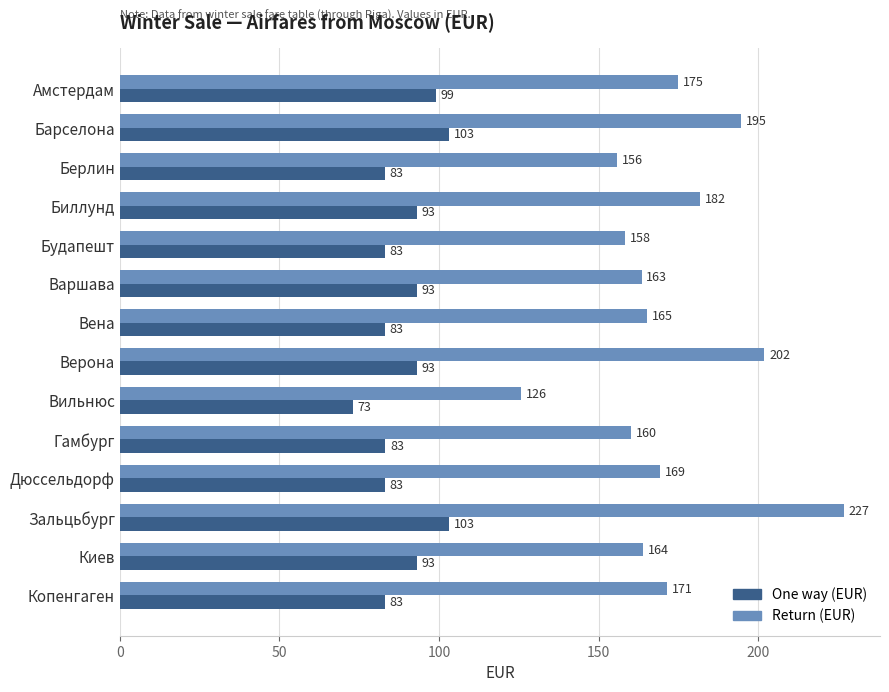

Which label corresponds to the largest value in the chart?

Зальцьбург